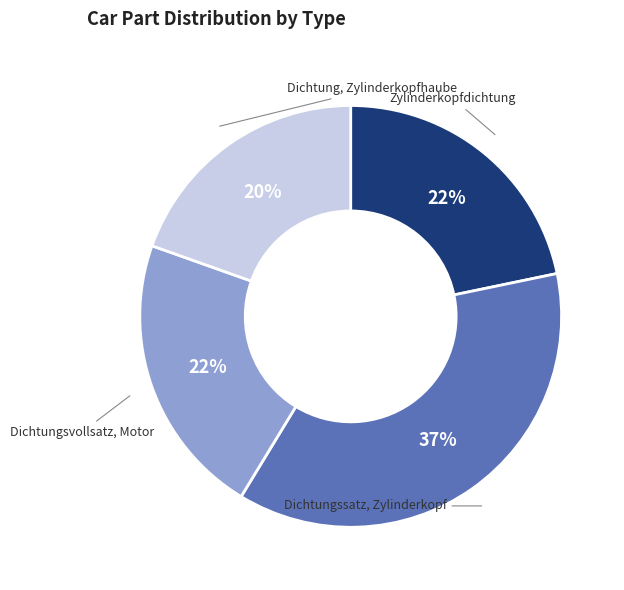

To the nearest percent, what portion does Dichtungsvollsatz, Motor represent?

22%